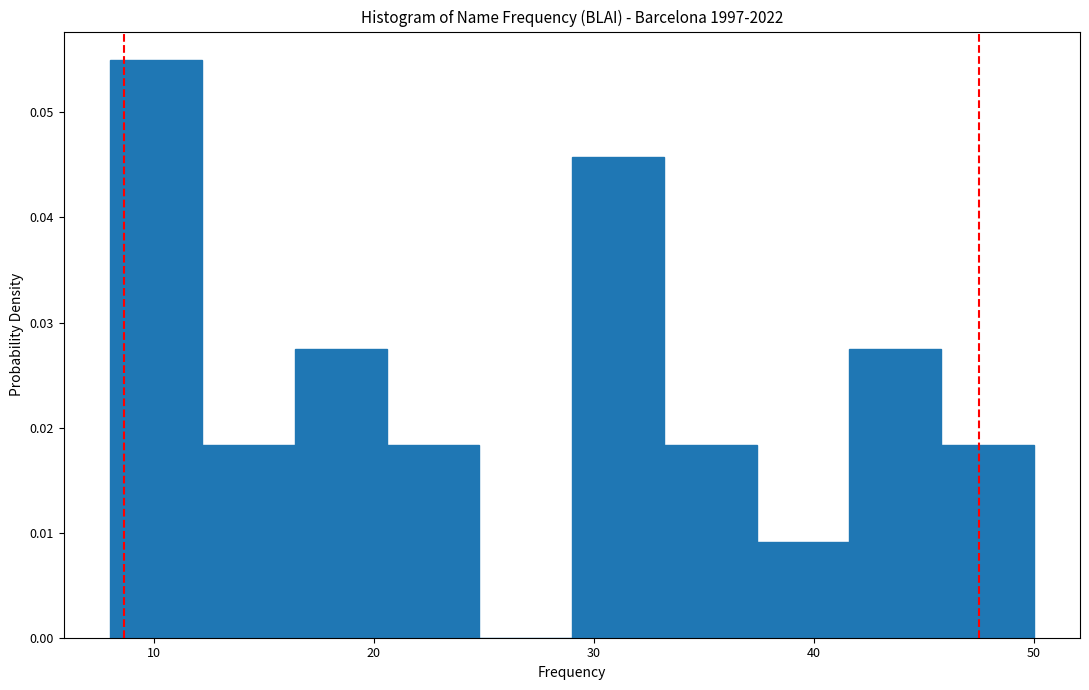

Reading left to right, transcribe this chart: for each bar, give the range it covers on the x-axis and its height. Neither the bar edges nor the heights are printed on the chart, so give them approximately, as read against the axes.

8.0 to 12.2: 0.055
12.2 to 16.4: 0.018
16.4 to 20.6: 0.027
20.6 to 24.8: 0.018
24.8 to 29.0: 0
29.0 to 33.2: 0.046
33.2 to 37.4: 0.018
37.4 to 41.6: 0.009
41.6 to 45.8: 0.027
45.8 to 50.0: 0.018